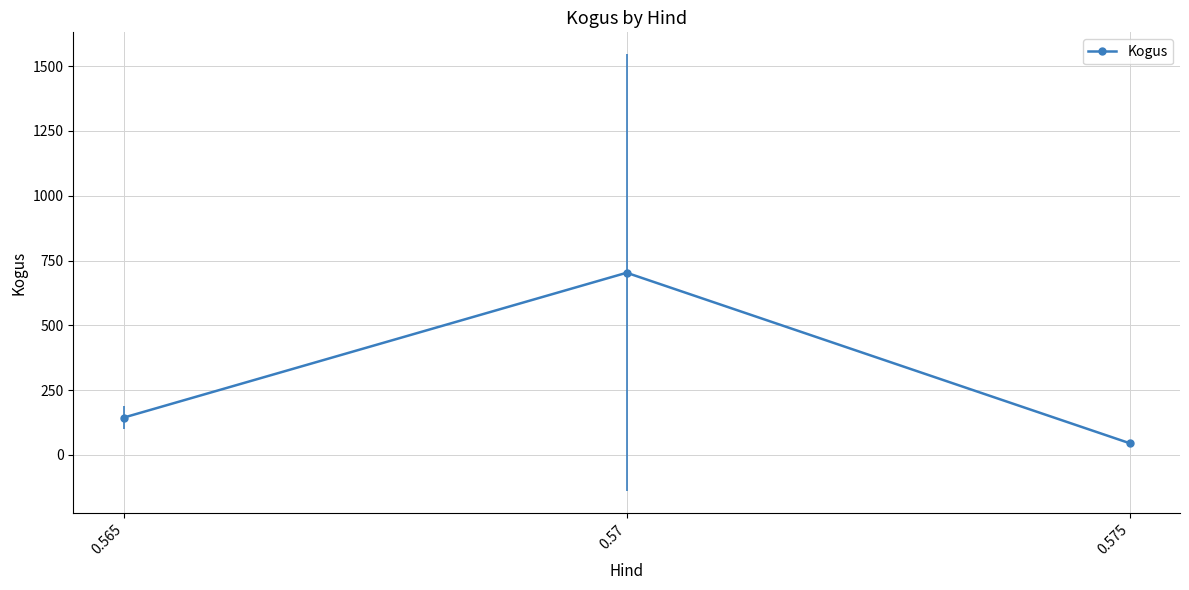

Approximately how many times larger is the value at 0.565 compared to 0.575?

3.2